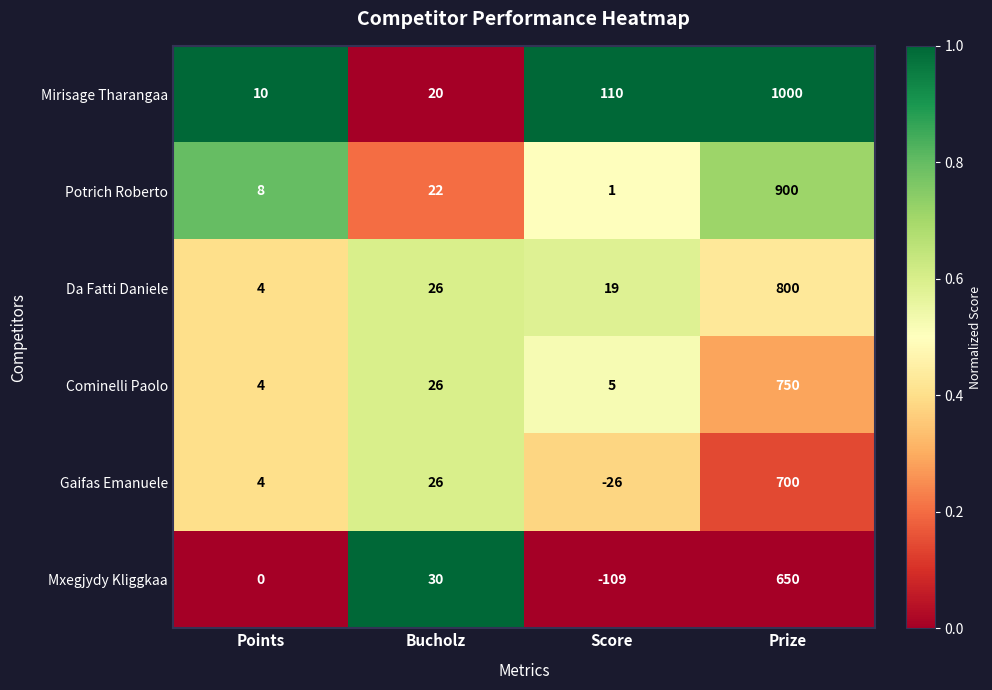

Reading right to left, extract all data points from this chart.

Mirisage Tharangaa: 1000	110	20	10
Potrich Roberto: 900	1	22	8
Da Fatti Daniele: 800	19	26	4
Cominelli Paolo: 750	5	26	4
Gaifas Emanuele: 700	-26	26	4
Mxegjydy Kliggkaa: 650	-109	30	0